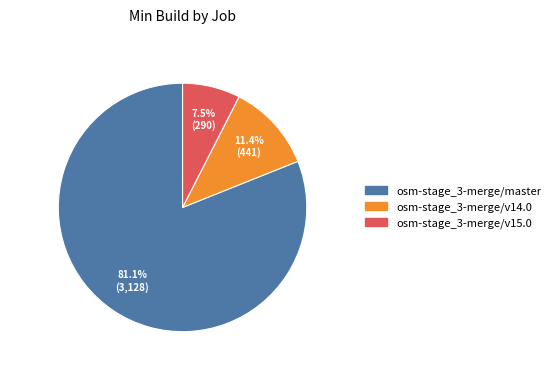

Count the number of slices in the pie.

3